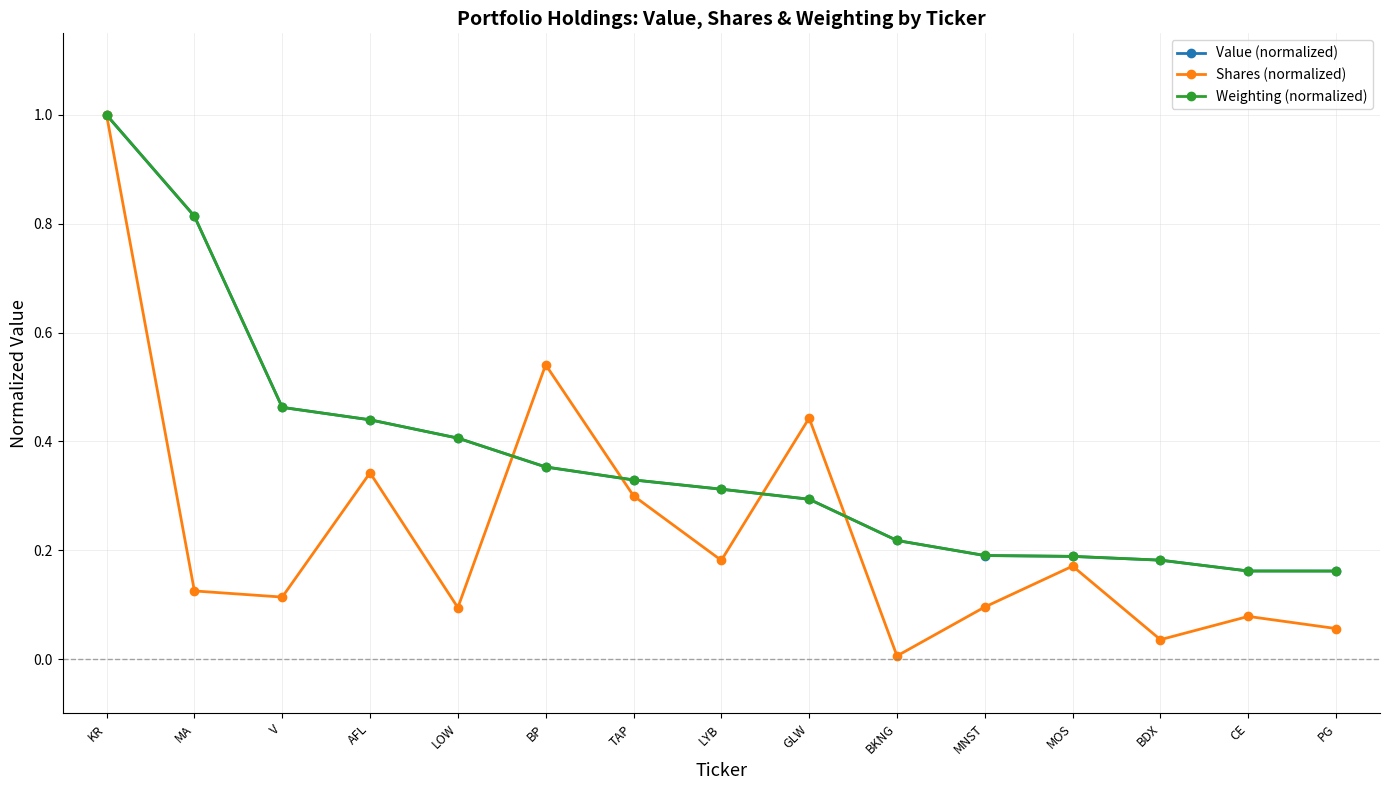

At which category is the sum across all series the highest?

KR